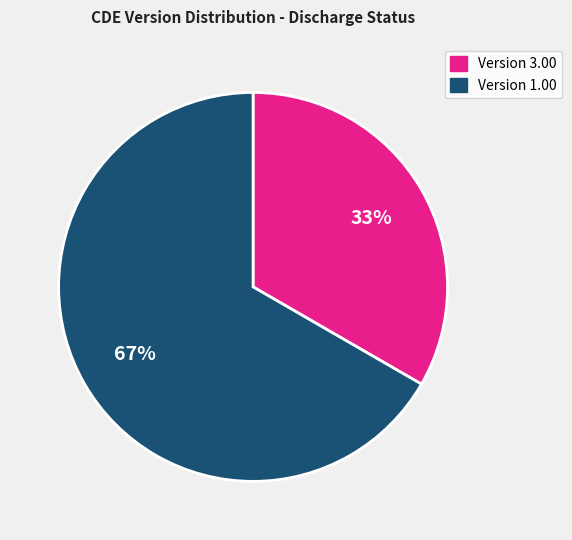

Does any single category account for the majority?

Yes